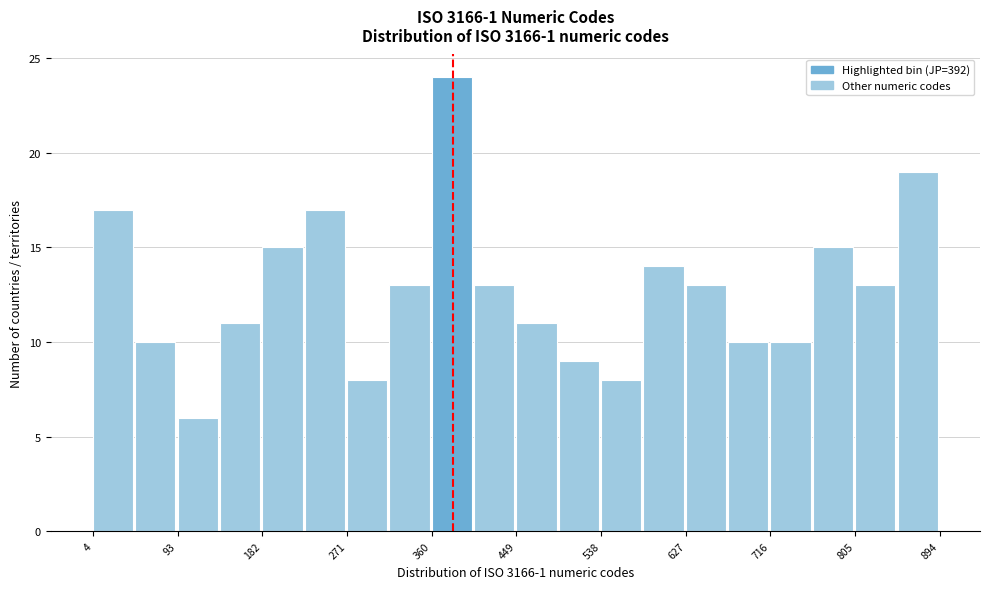

Reading left to right, transcribe this chart: for each bar, give the range it covers on the x-axis and its height. Neither the bar edges nor the heights are printed on the chart, so give them approximately, as read against the axes.

0 to 50: 17
50 to 90: 10
90 to 140: 6
140 to 180: 11
180 to 230: 15
230 to 270: 17
270 to 320: 8
320 to 360: 13
360 to 400: 24
400 to 450: 13
450 to 490: 11
490 to 540: 9
540 to 580: 8
580 to 630: 14
630 to 670: 13
670 to 720: 10
720 to 760: 10
760 to 810: 15
810 to 850: 13
850 to 890: 19